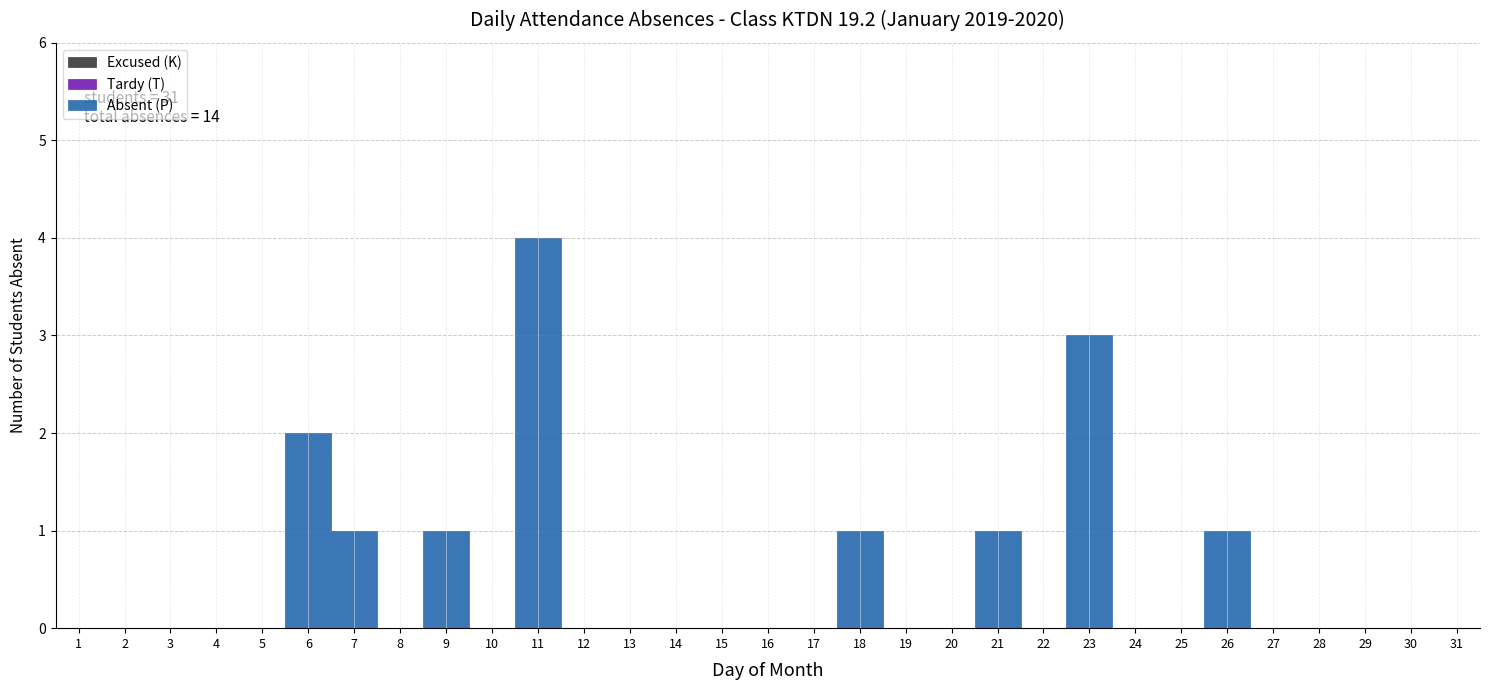

True or false: Absent (P) has more than 1 interior local peaks.

True